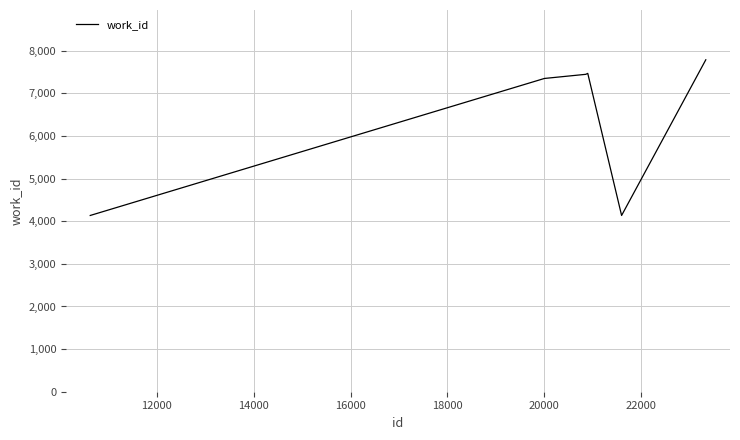

How many values are below 7448?

3